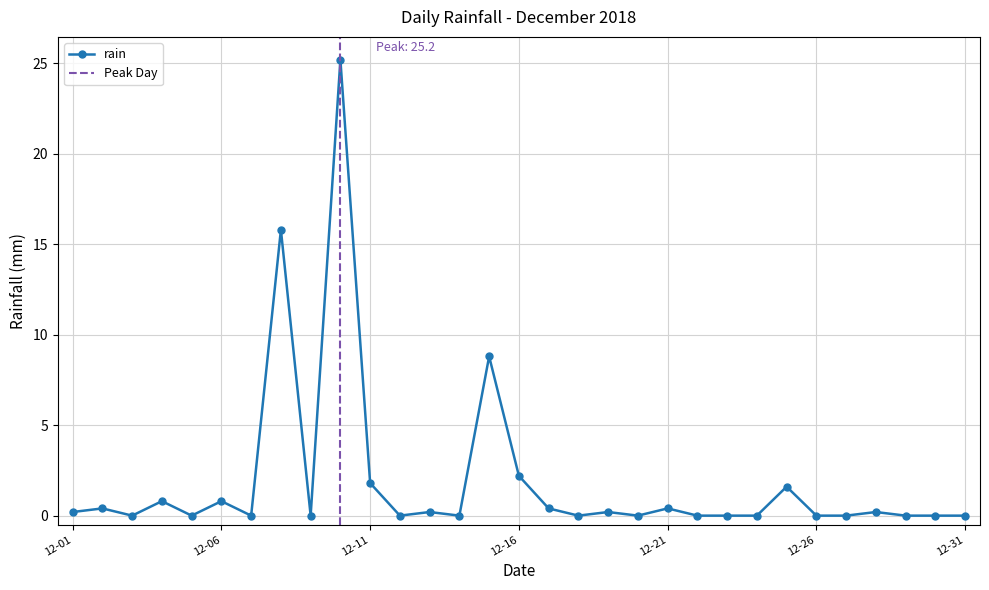

True or false: rain has a value of 9.1 at 12-31.

False